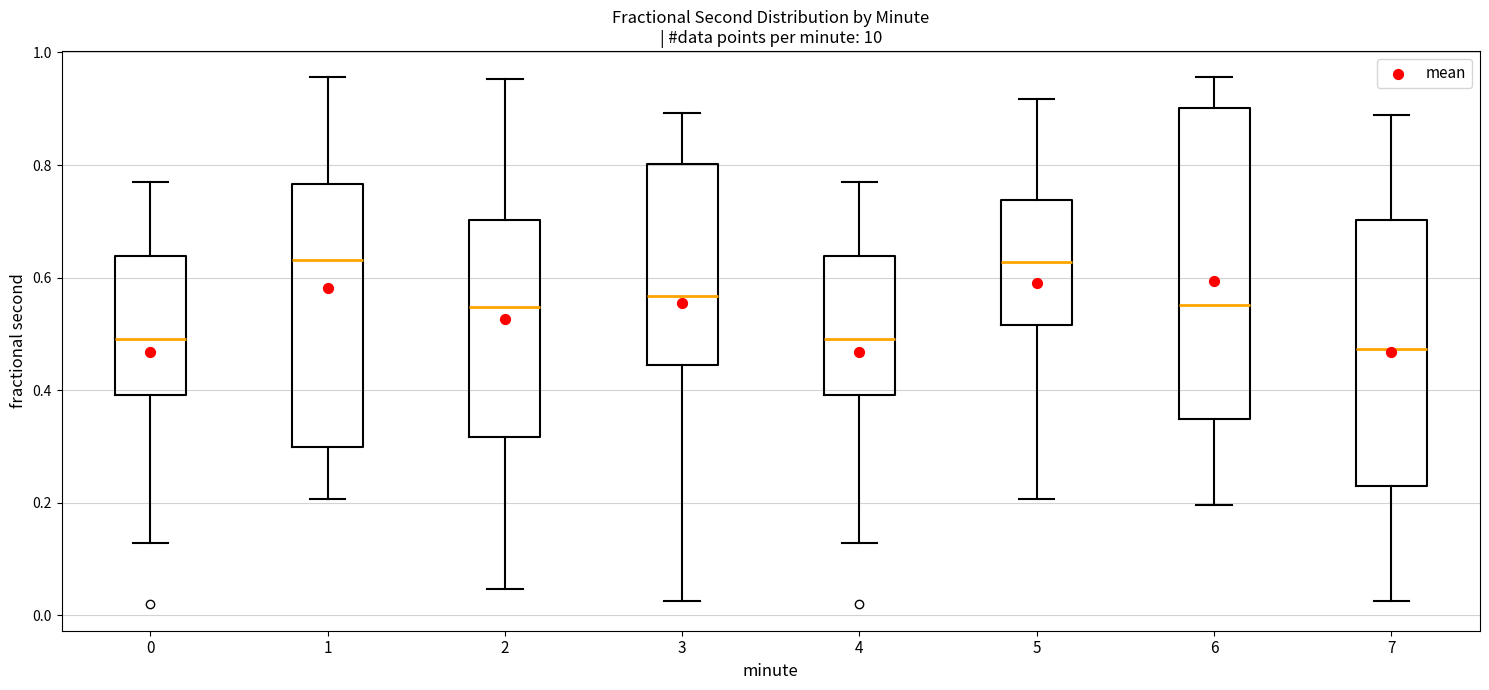

Comparing the boxes themselves (not the whiskers), which one is the tallest?

6